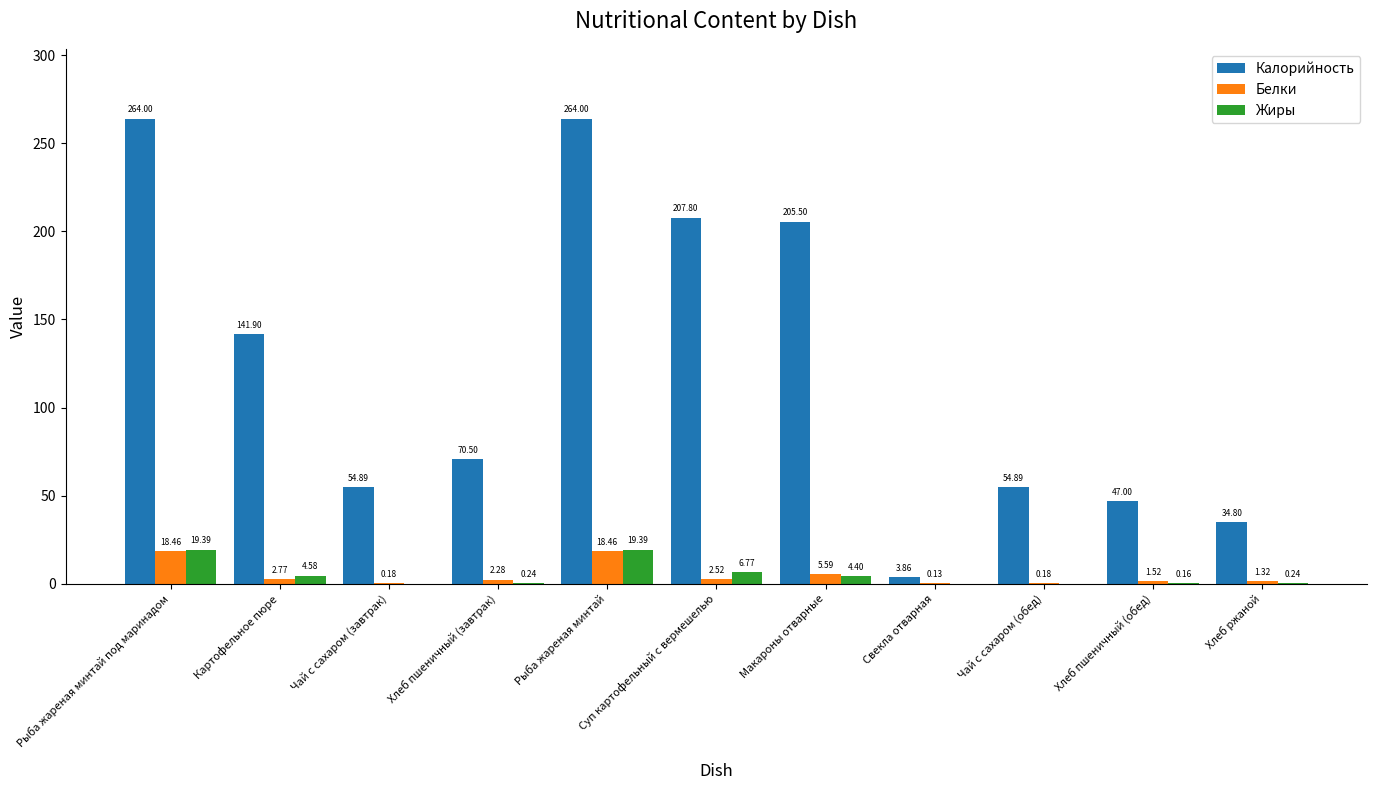

Is the value of Жиры at Макароны отварные greater than the value of Калорийность at Картофельное пюре?

No